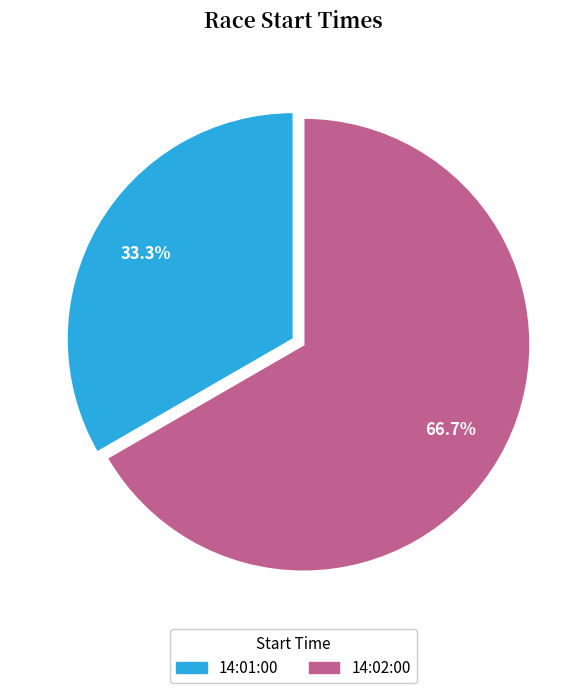

How many slices are in this pie chart?

2